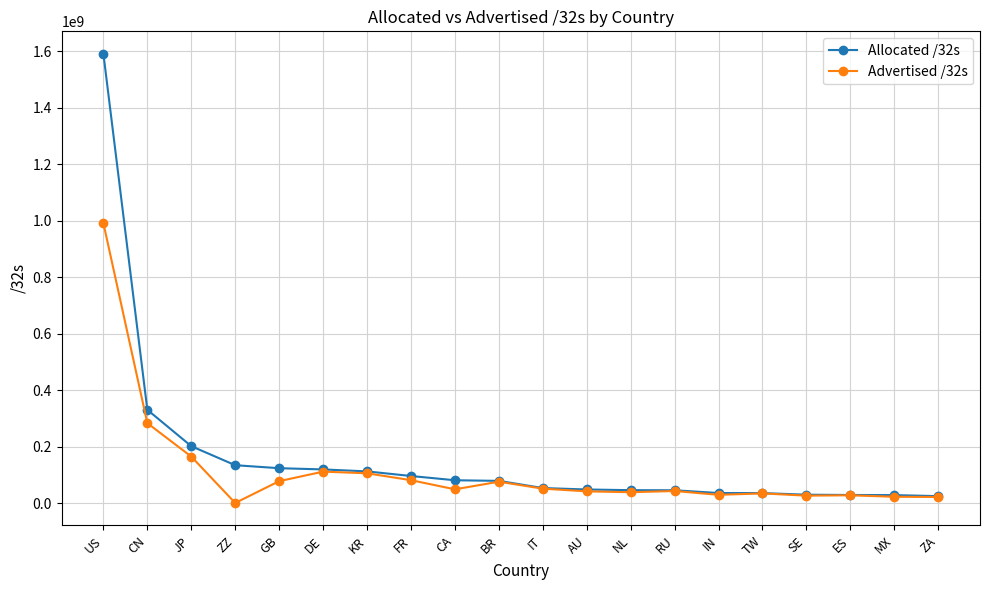

What is the sum of the Allocated /32s values at JP and CN?

532096000